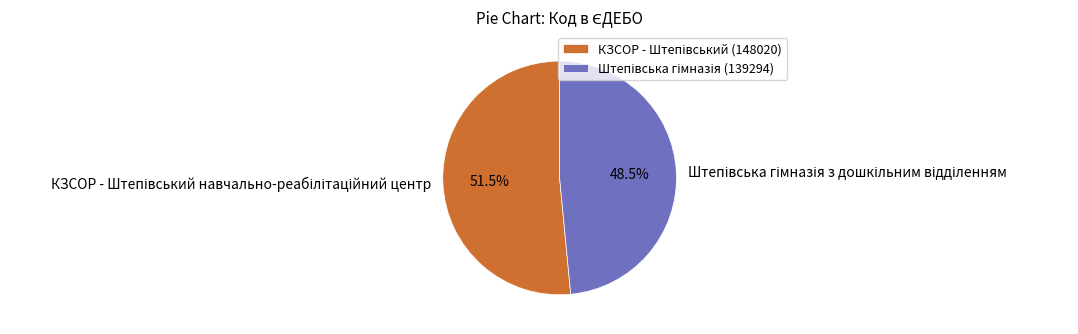

Is there a majority slice in this chart?

Yes